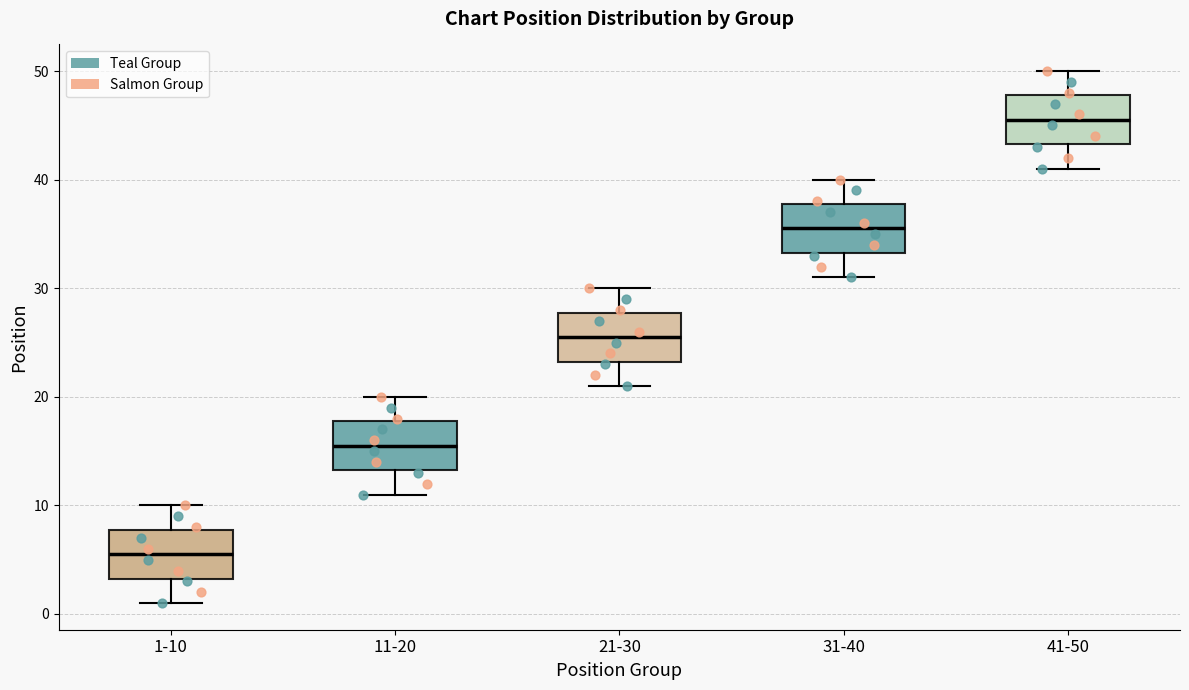

Reading left to right, read every box against the y-axis: the position of its median line, the range the box covers, and the ends of its whiskers. The values are not printed on the chart, so give them approximately, as read against the axis.

1-10: median 6, box 3 to 8, whiskers 1 to 10
11-20: median 16, box 13 to 18, whiskers 11 to 20
21-30: median 26, box 23 to 28, whiskers 21 to 30
31-40: median 36, box 33 to 38, whiskers 31 to 40
41-50: median 46, box 43 to 48, whiskers 41 to 50